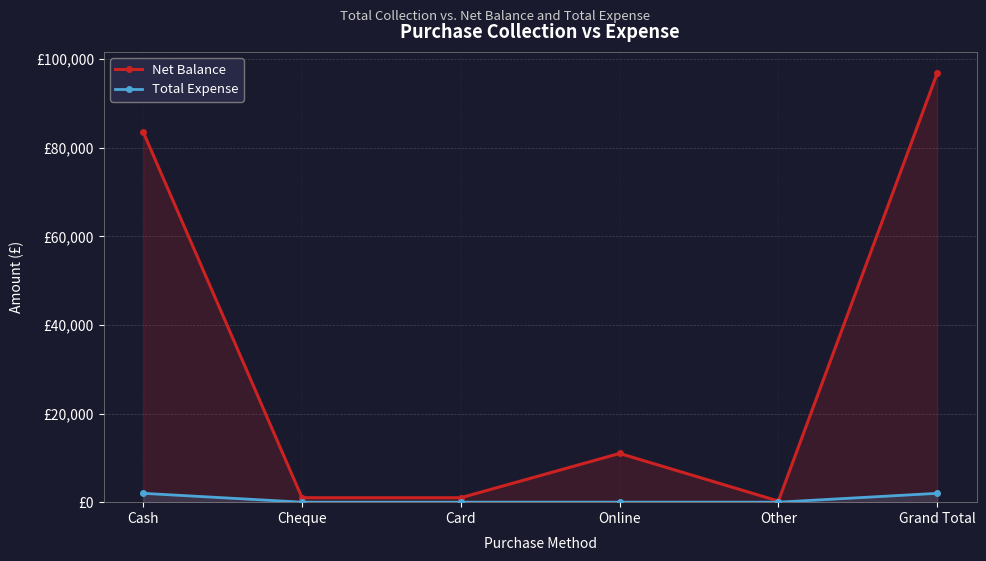

The Total Expense series shows 0 at Other. True or false?

True